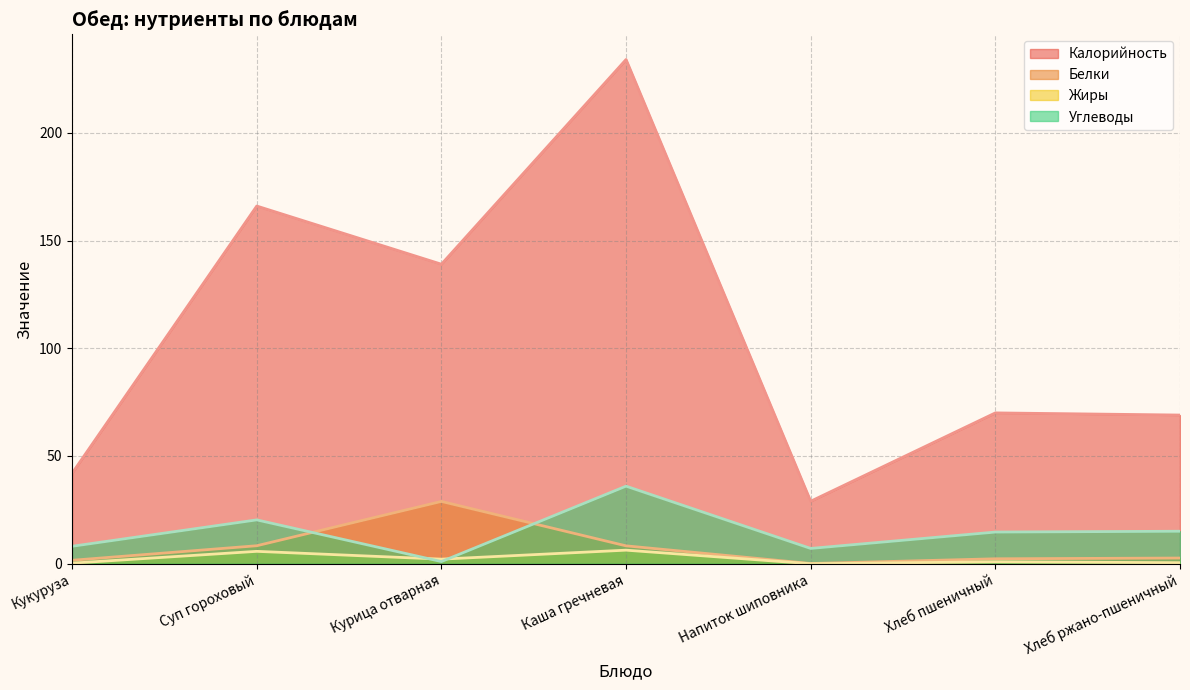

At which label is Углеводы closest to 18?

Суп гороховый